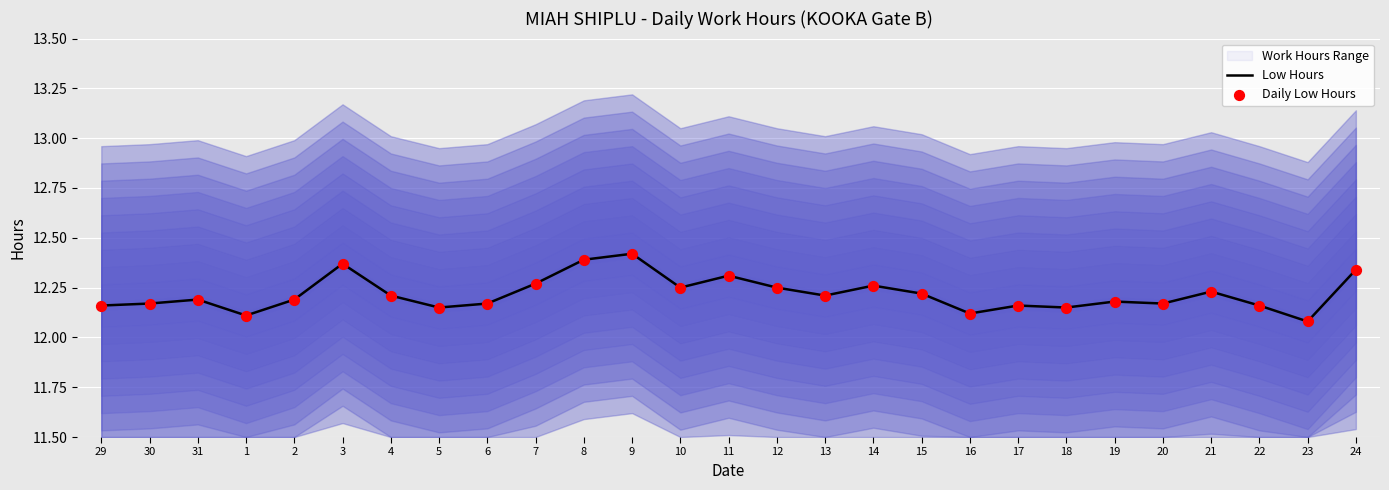

Is it true that Low Hours equals 19.3 at 10?

False